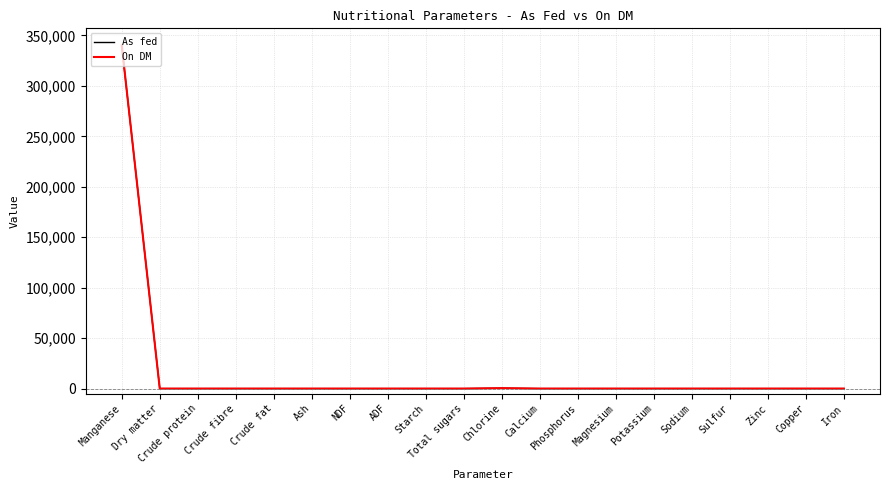

Does the chart display data point markers on the line(s)?

No